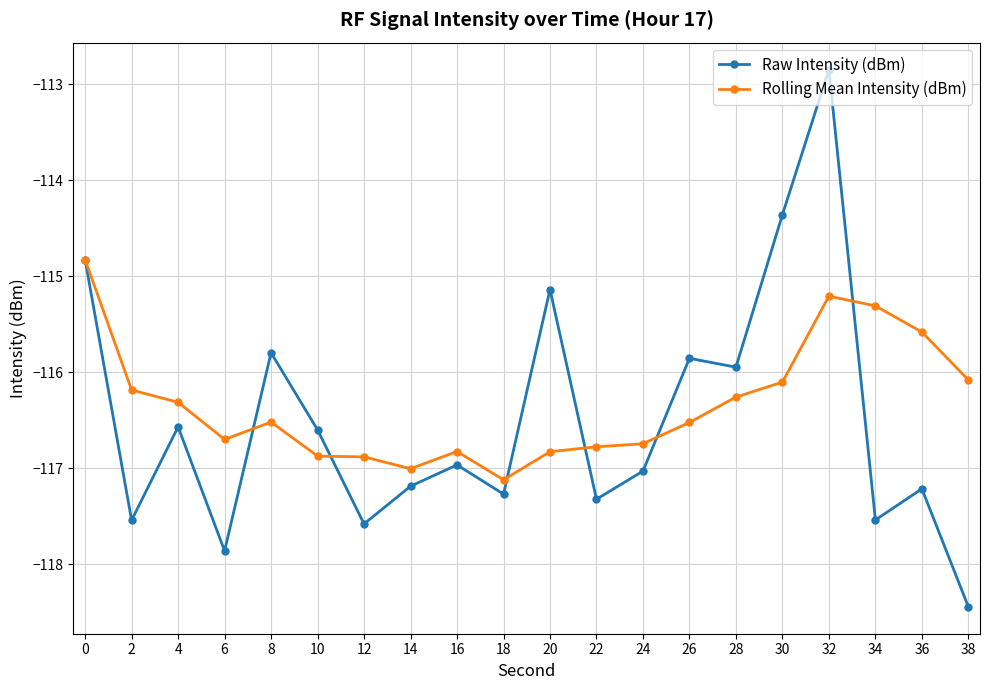

The value of Raw Intensity (dBm) at 18 is -117.3. True or false?

True